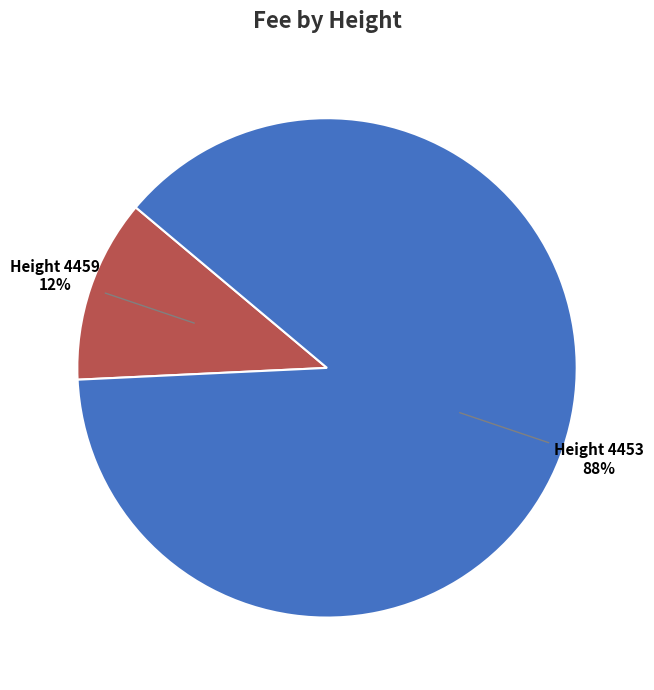

To the nearest percent, what is the difference between the largest and smallest slice percentages?

76%